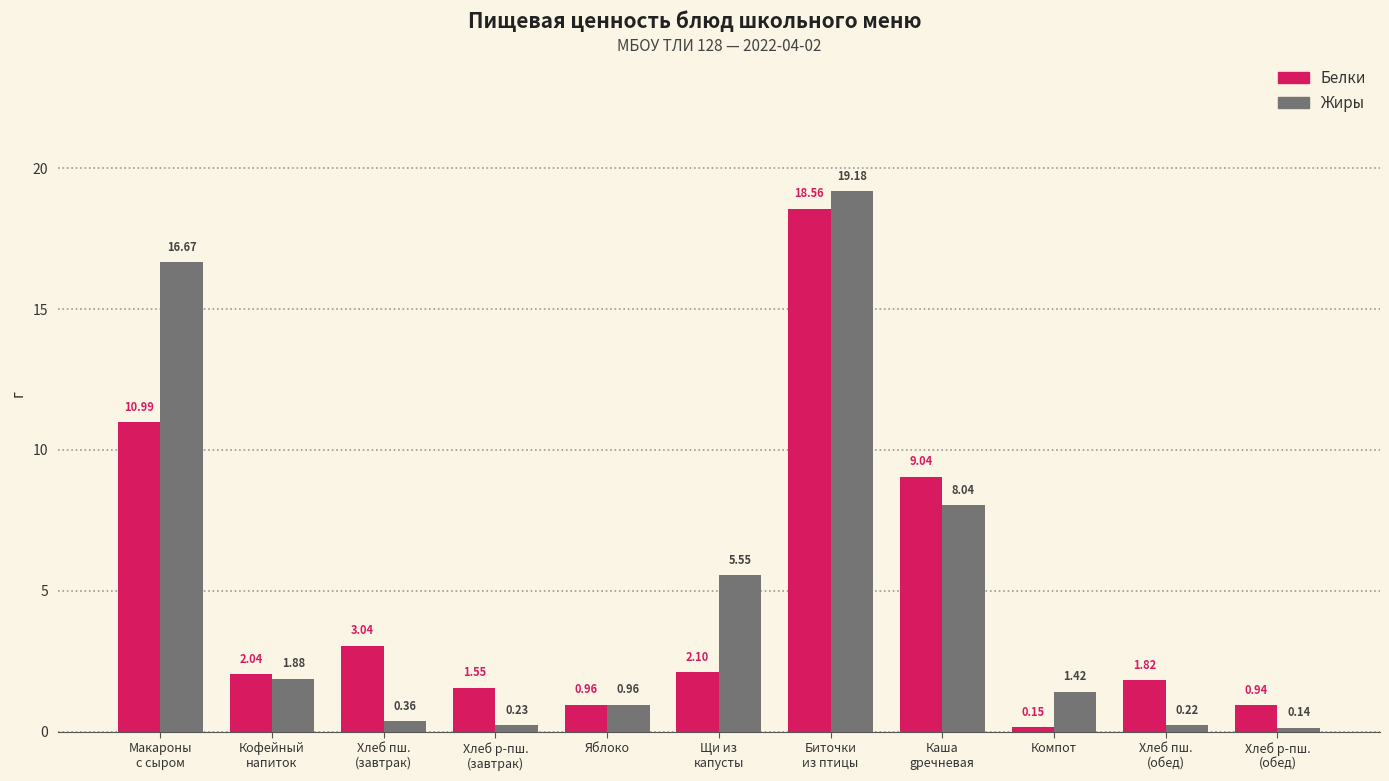

At how many categories does at least one series exceed 6?

3